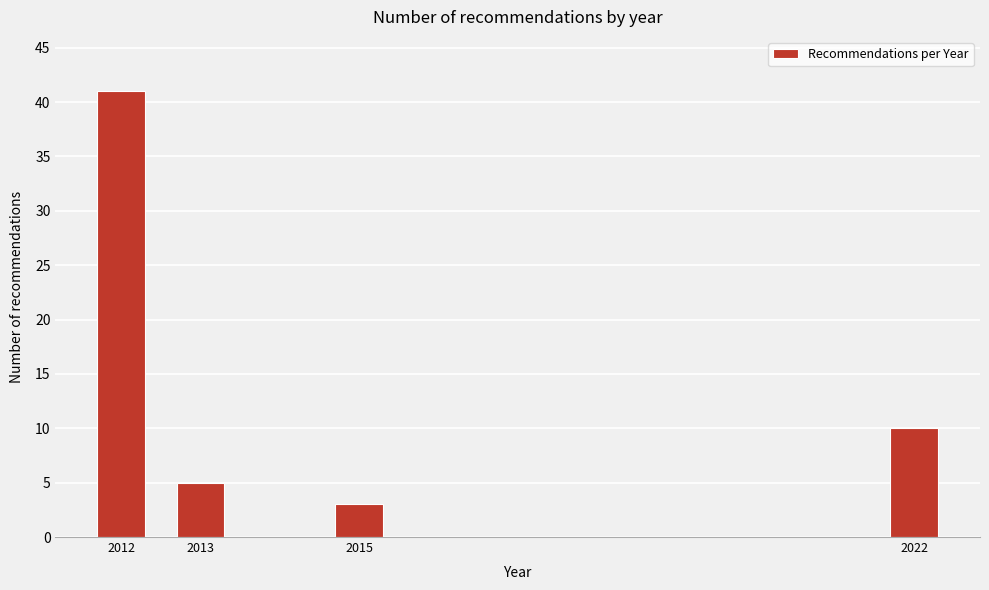

Reading right to left, transcribe all the data shown in this chart.

2022=10	2015=3	2013=5	2012=41